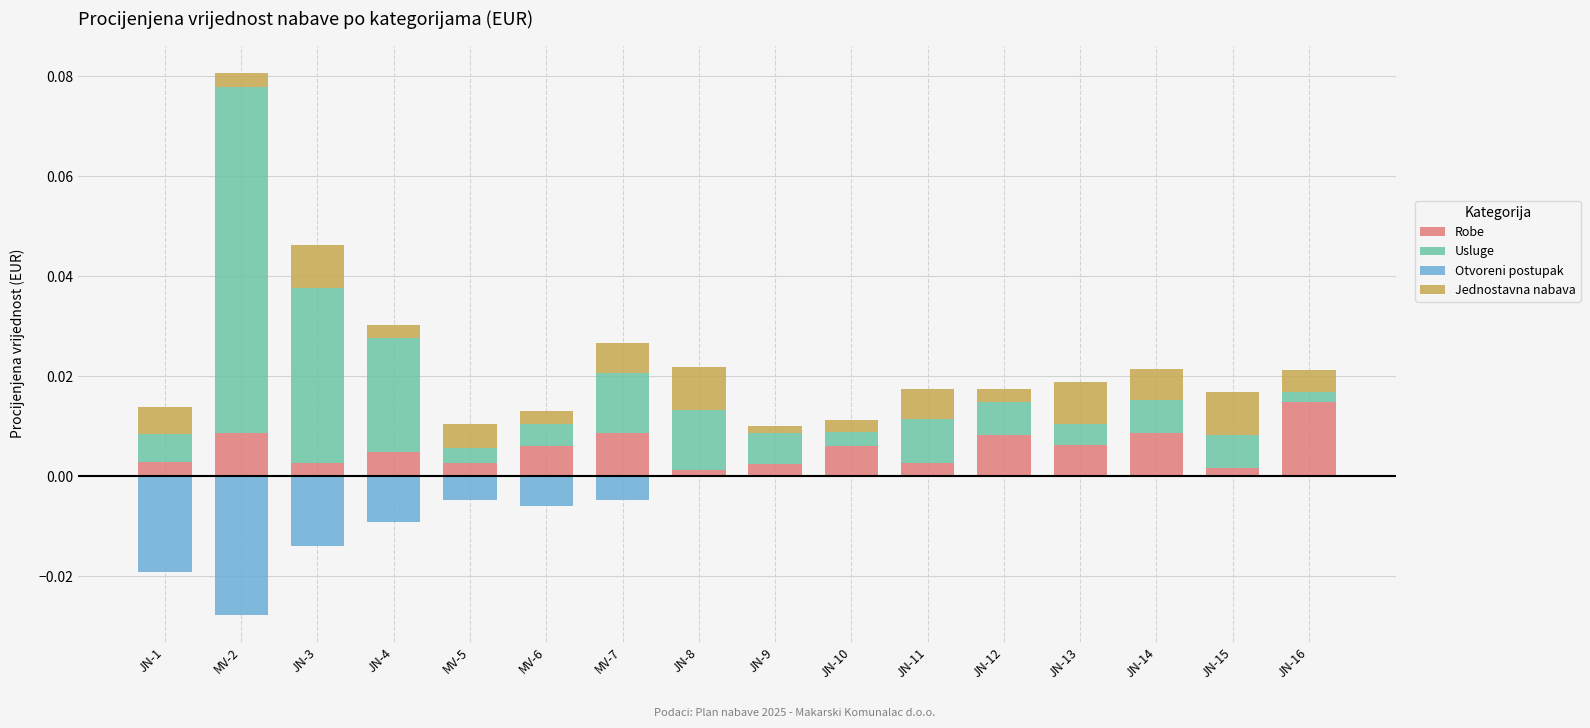

True or false: Jednostavna nabava has a value of 0.0 at MV-7.

False